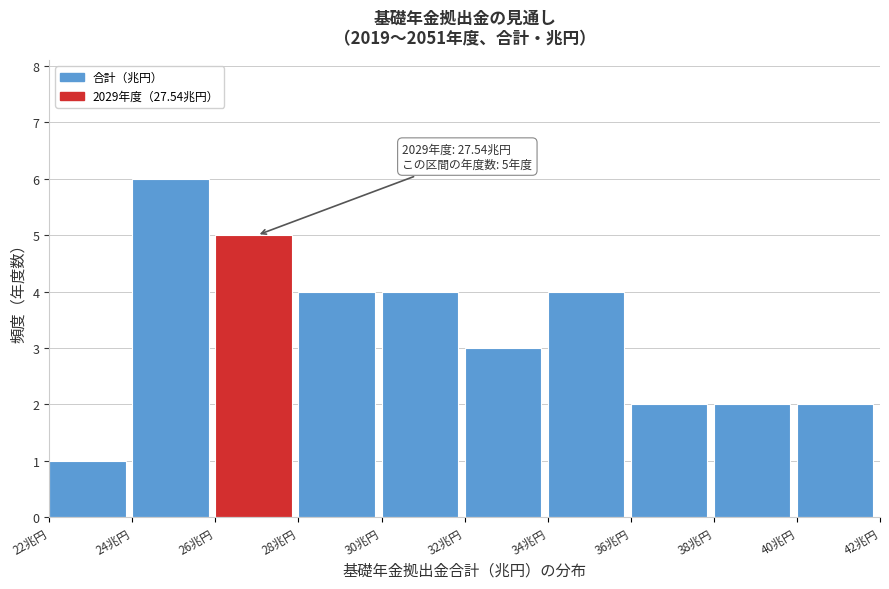

Which range on the x-axis has the tallest bar?

24 to 26